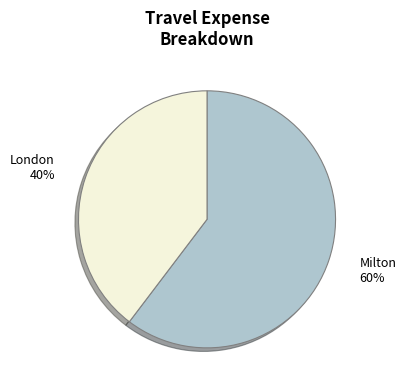

Does any single category account for the majority?

Yes